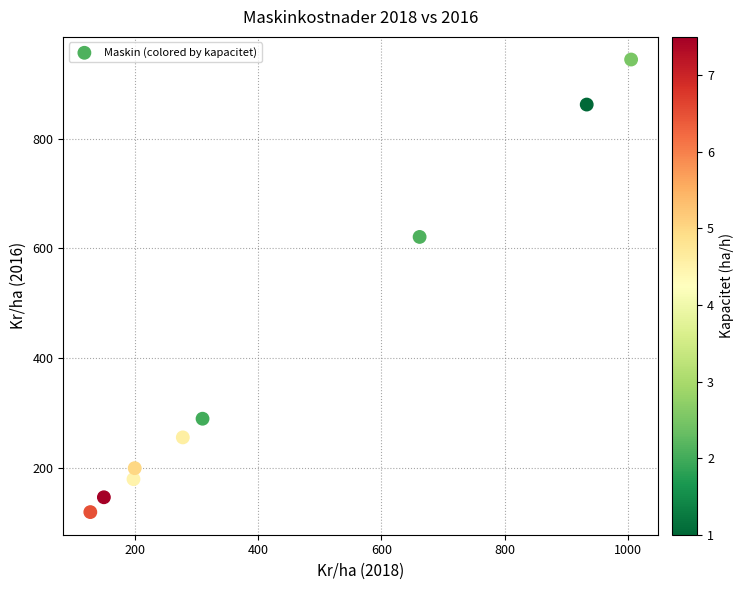

What Y value in the scatter plot is closest to 532?

621